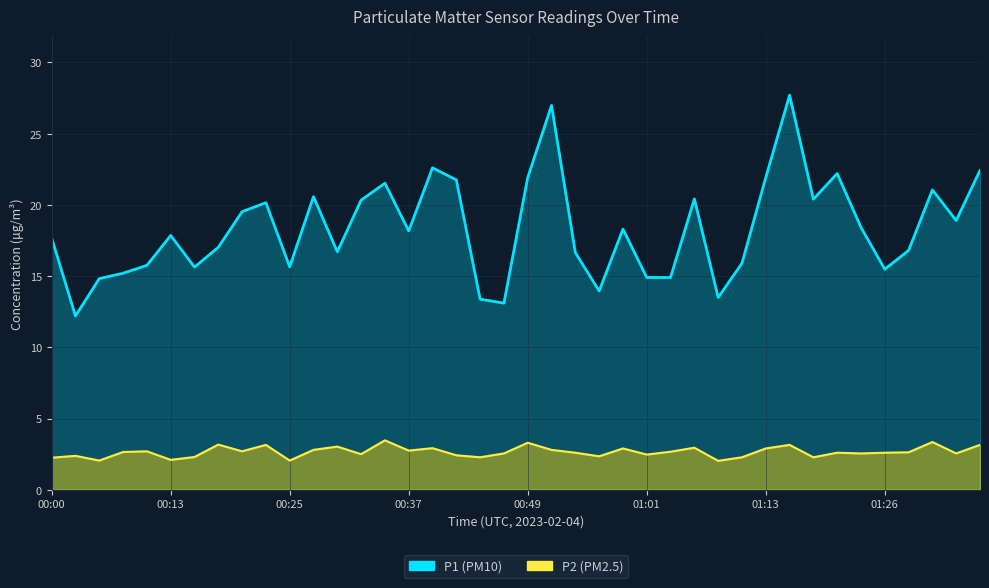

True or false: P2 and P1 intersect in this chart.

False